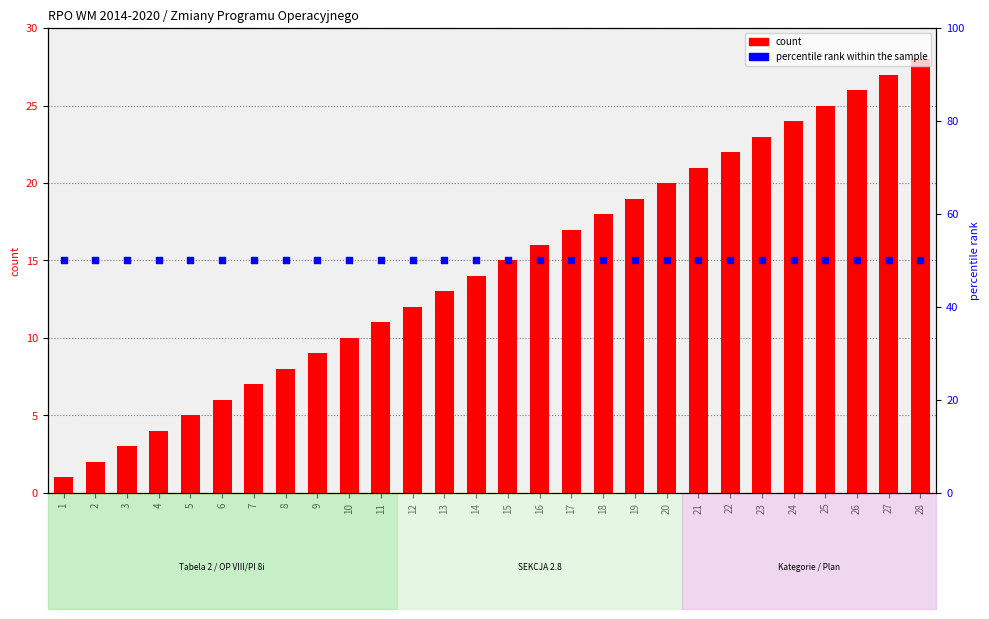

What is the total value across all series at 2?

52